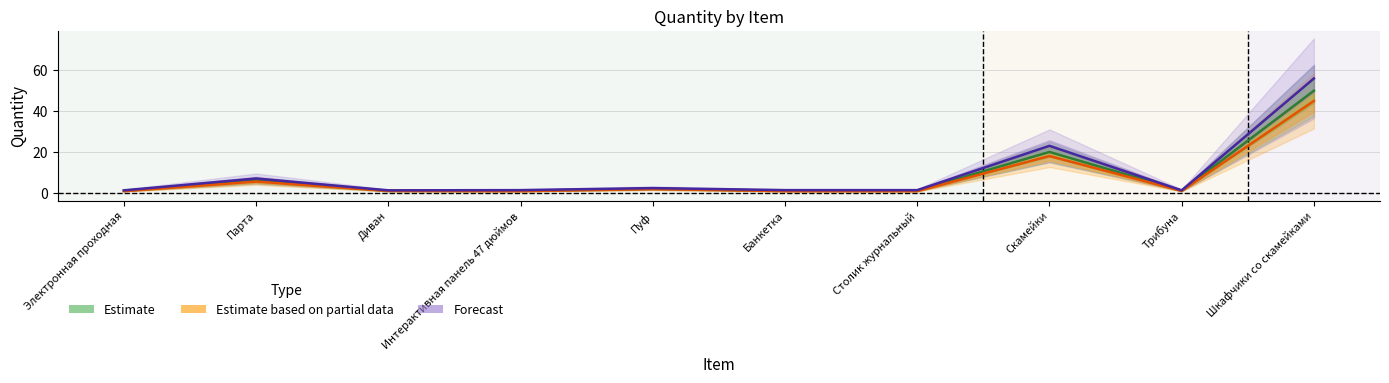

The value of Estimate at Парта is 6.0. True or false?

True